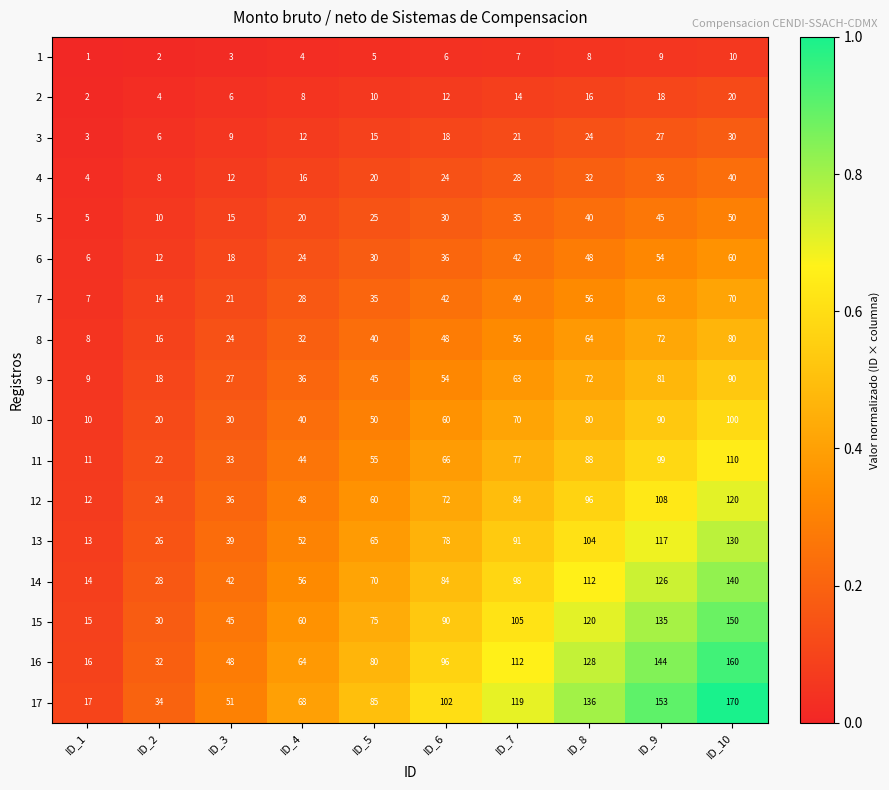

Rank the series by their maximum value, from highest to lowest.

17, 16, 15, 14, 13, 12, 11, 10, 9, 8, 7, 6, 5, 4, 3, 2, 1